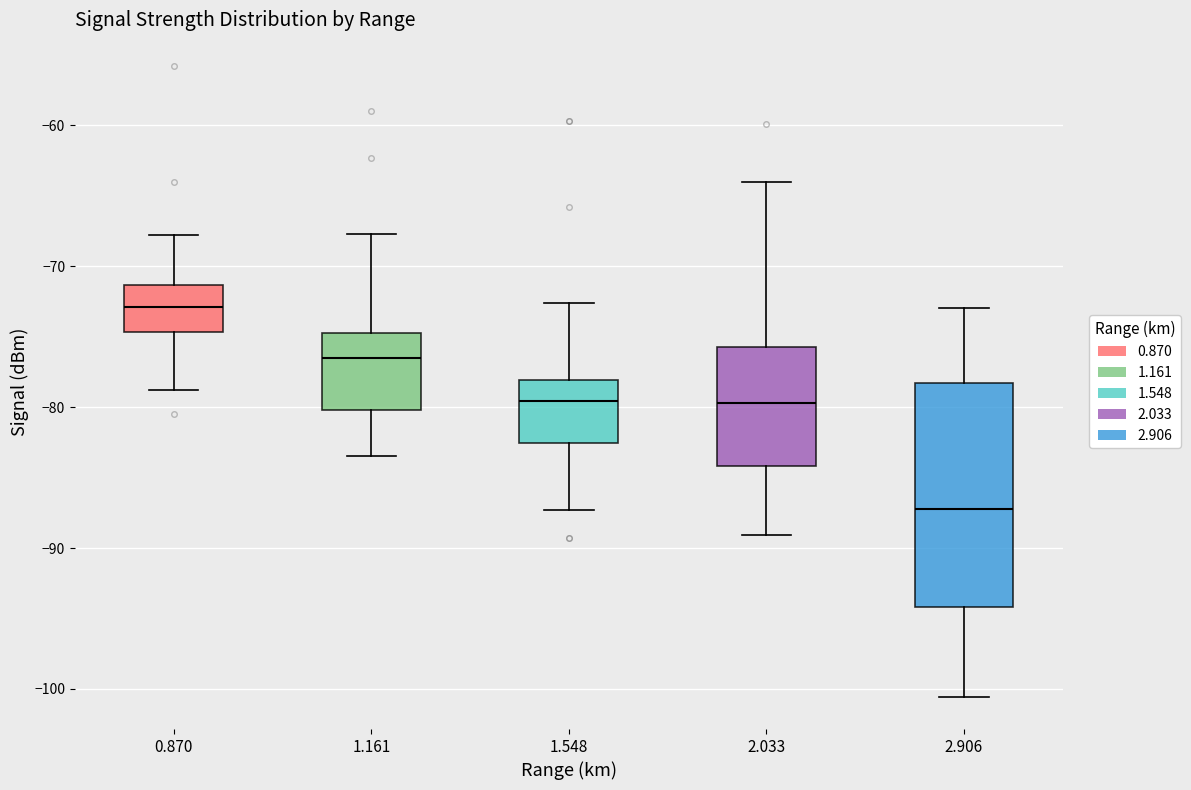

Reading left to right, read every box against the y-axis: the position of its median line, the range the box covers, and the ends of its whiskers. The values are not printed on the chart, so give them approximately, as read against the axis.

0.870: median -73, box -75 to -71, whiskers -79 to -68
1.161: median -77, box -80 to -75, whiskers -83 to -68
1.548: median -80, box -83 to -78, whiskers -87 to -73
2.033: median -80, box -84 to -76, whiskers -89 to -64
2.906: median -87, box -94 to -78, whiskers -101 to -73